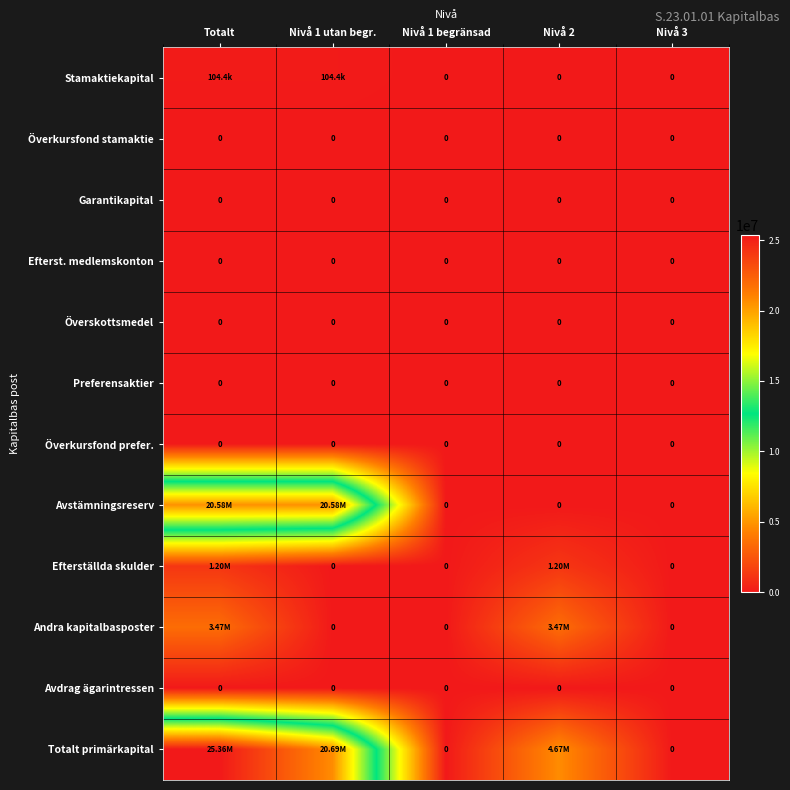

Rank the series at Totalt from highest to lowest value.

Totalt primärkapital, Avstämningsreserv, Andra kapitalbasposter, Efterställda skulder, Stamaktiekapital, Överkursfond stamaktie, Garantikapital, Efterst. medlemskonton, Överskottsmedel, Preferensaktier, Överkursfond prefer., Avdrag ägarintressen